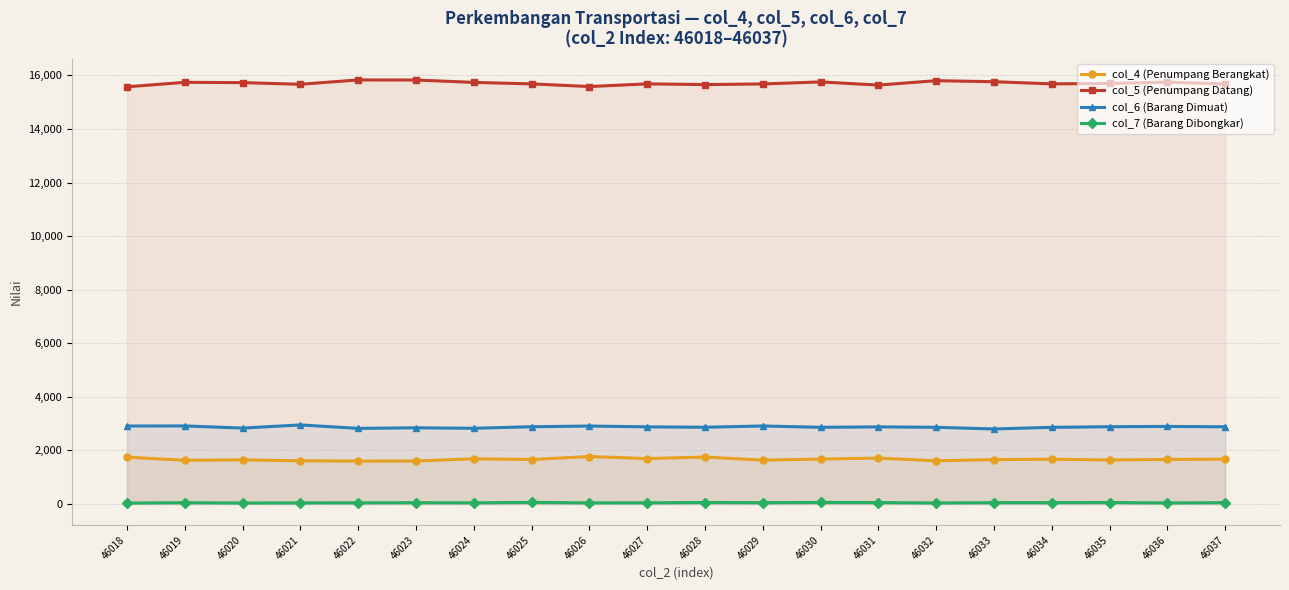

The value of col_7 (Barang Dibongkar) at 46026 is 43. True or false?

True